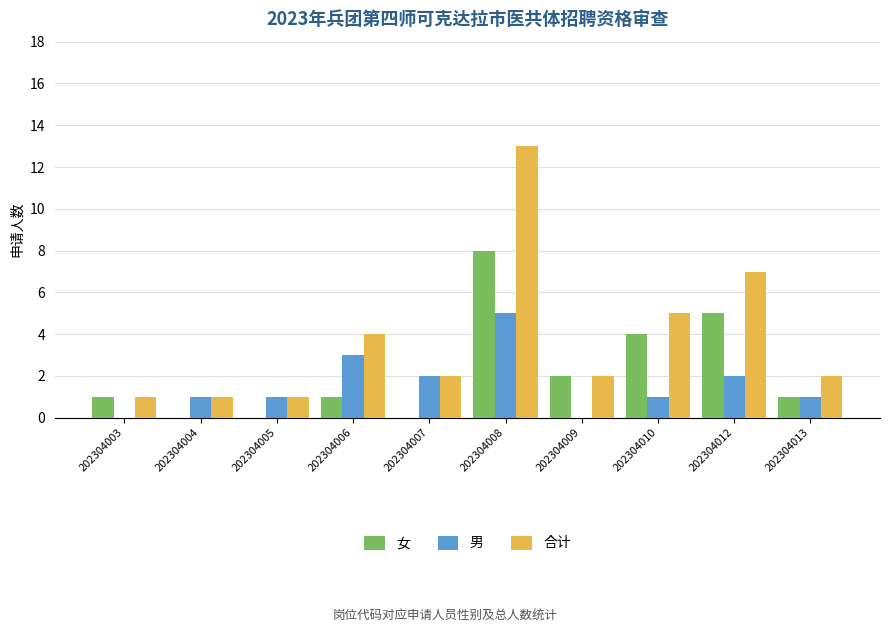

Is it true that 男 equals 1 at 202304010?

True